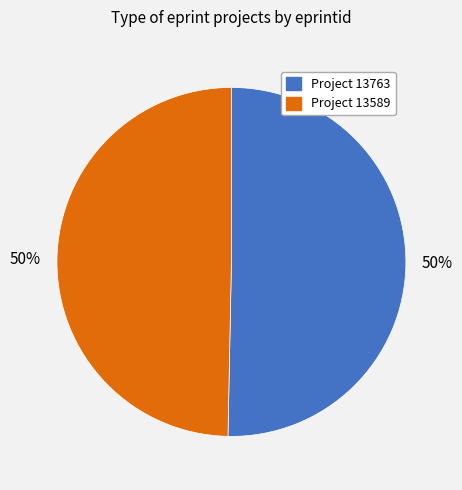

What is the ratio of the value at Project 13763 to the value at Project 13589?

1.0